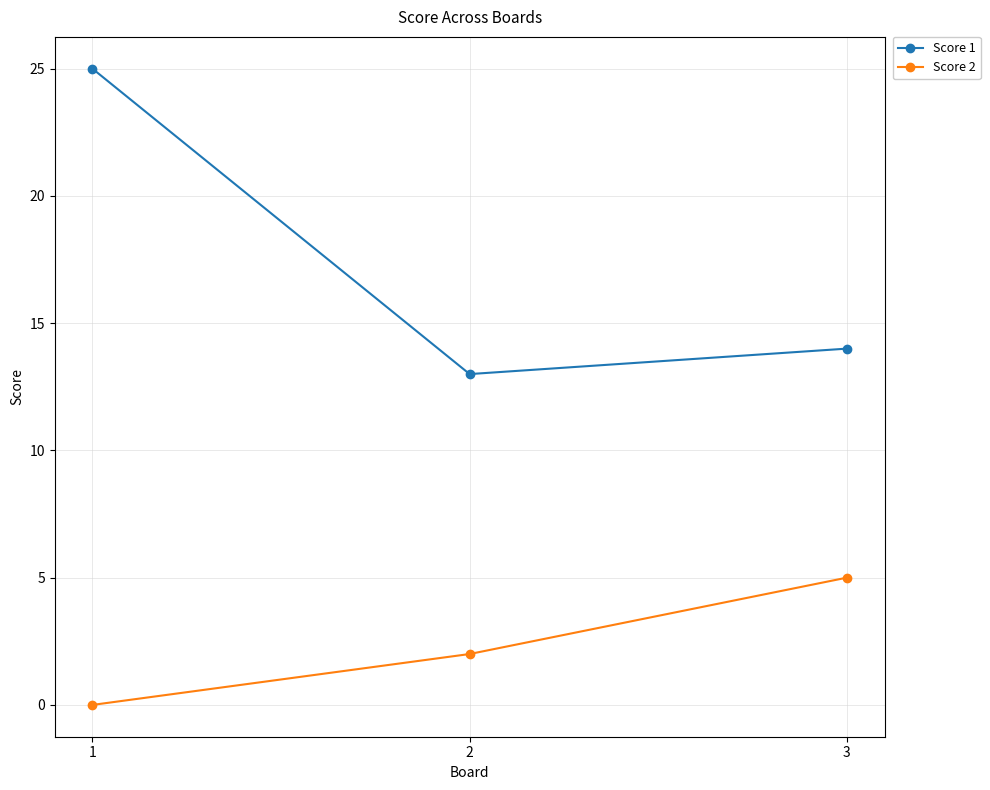

What are all the series names shown in the legend?

Score 1, Score 2